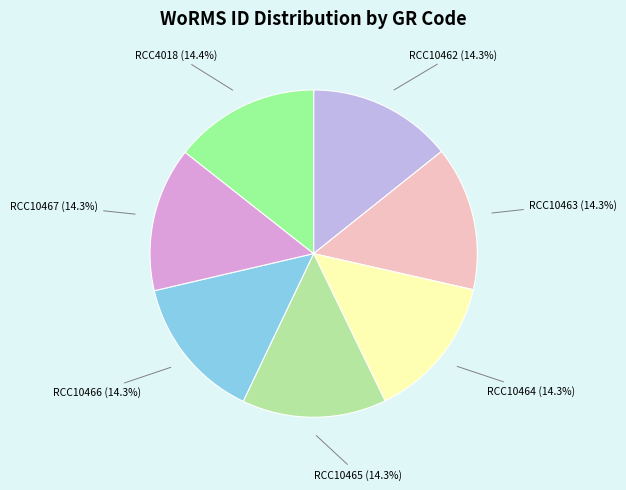

What is the ratio of the value at RCC10462 to the value at RCC10464?

1.0